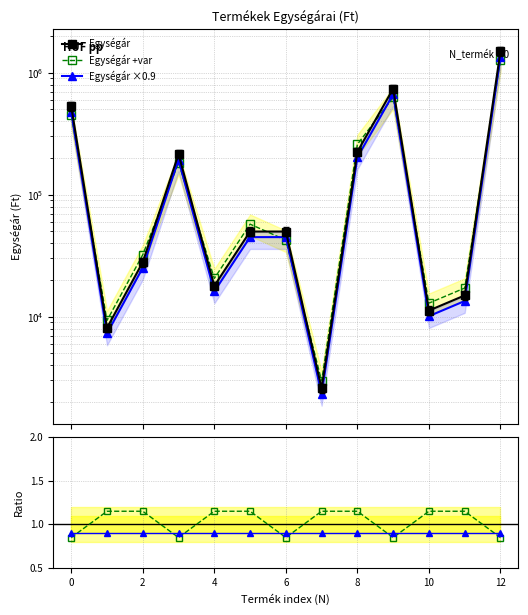

How many lines are shown in the chart?

5